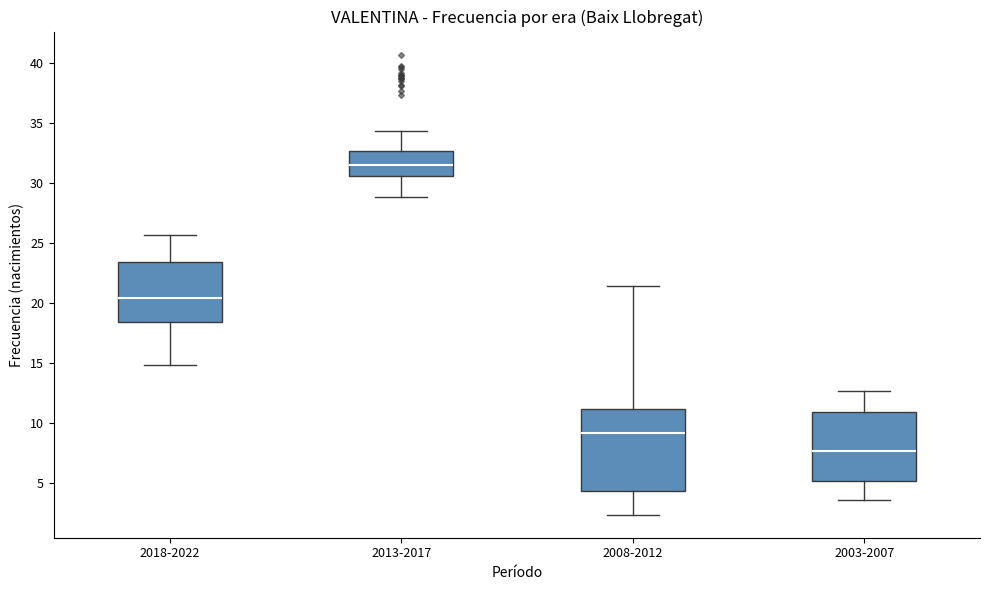

Which box's median line is the lowest?

2003-2007